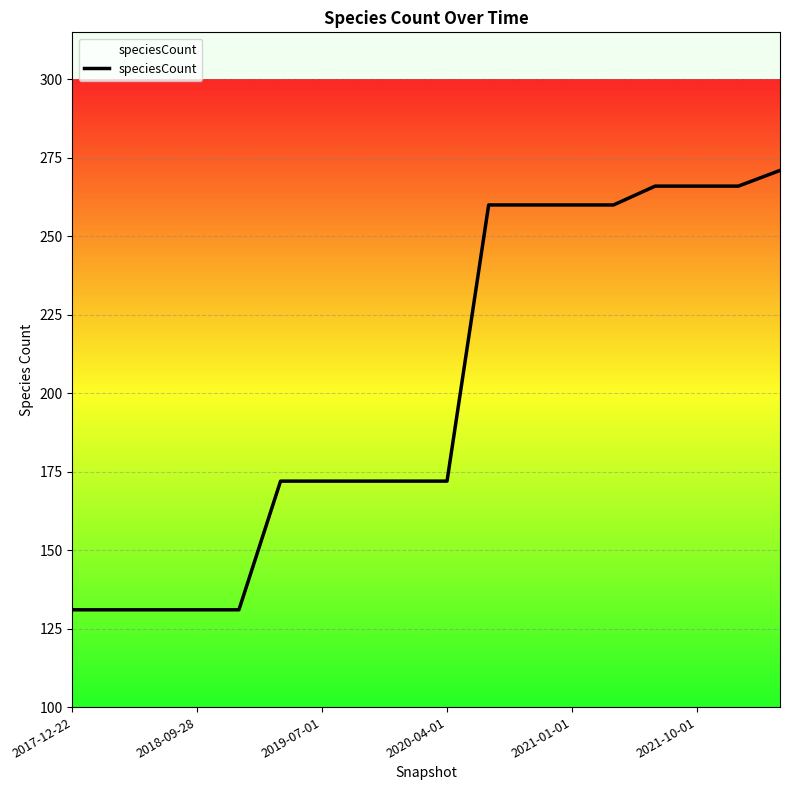

What is the minimum value shown in the chart?

131